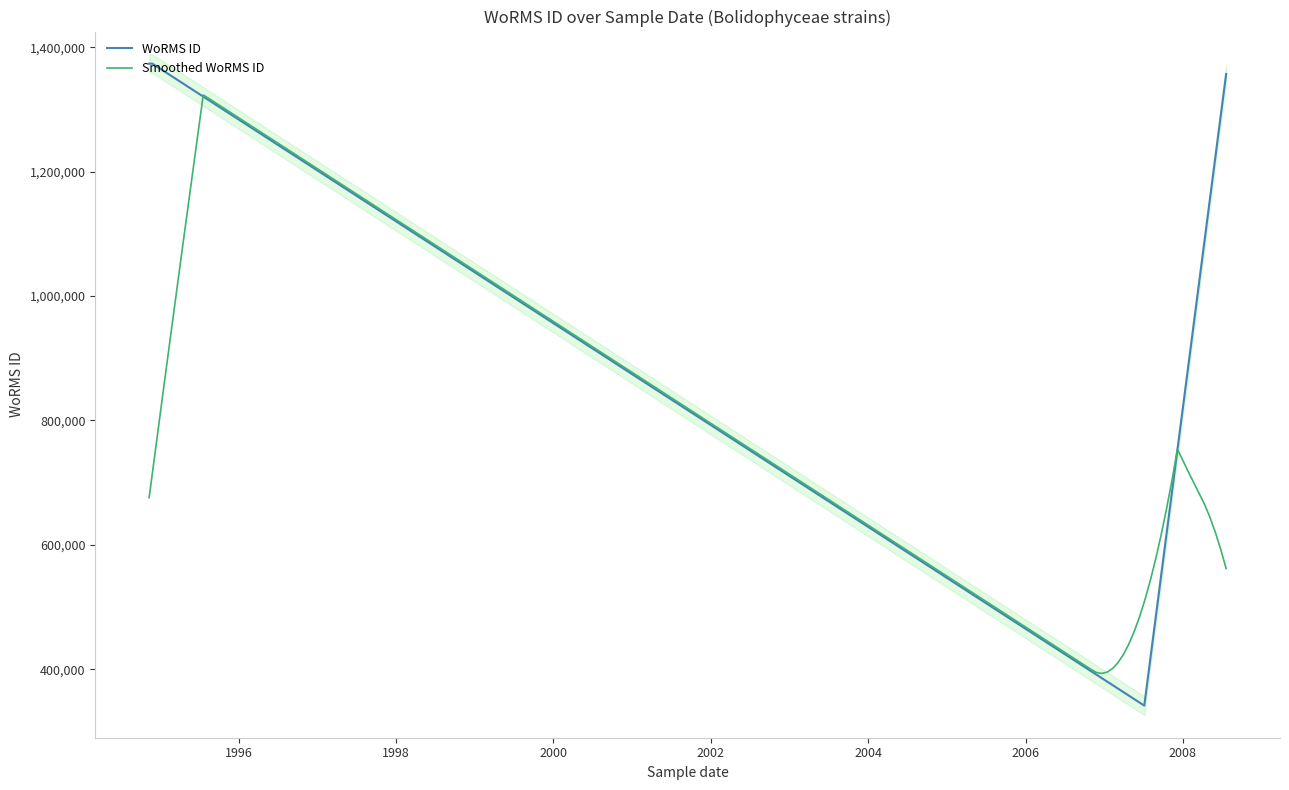

What is the sum of the values at 13-11-1994 and 11-11-1994?

2747088